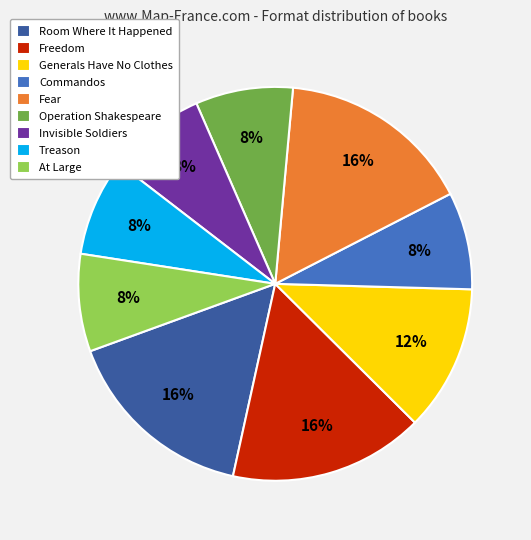

Count the number of slices in the pie.

9